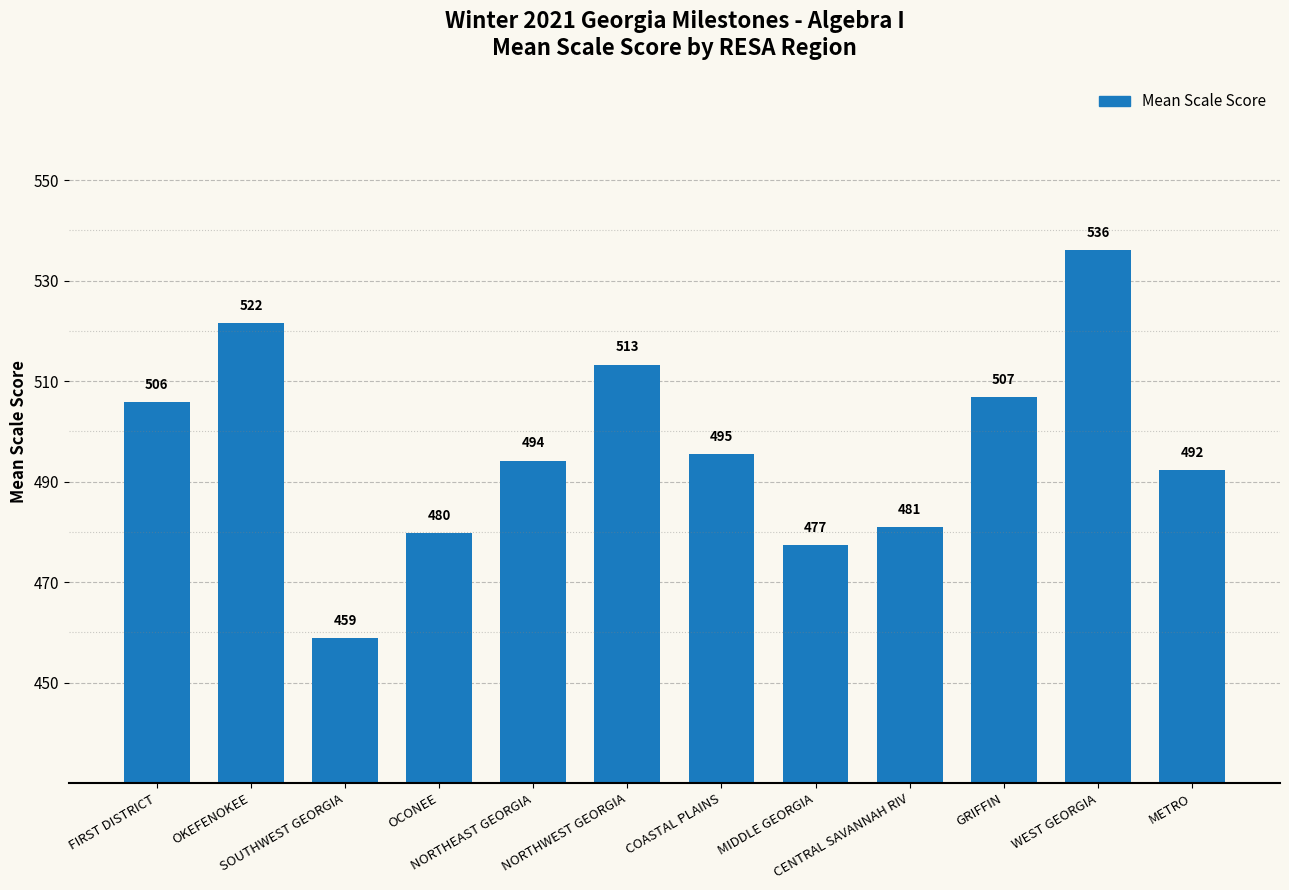

Are the bars horizontal?

No